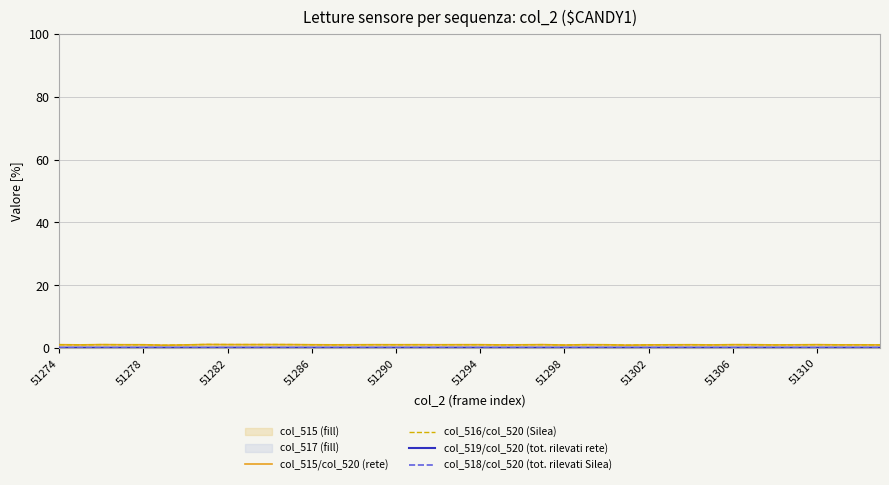

True or false: col_515/col_520 (rete) and col_516/col_520 (Silea) cross at least once.

False